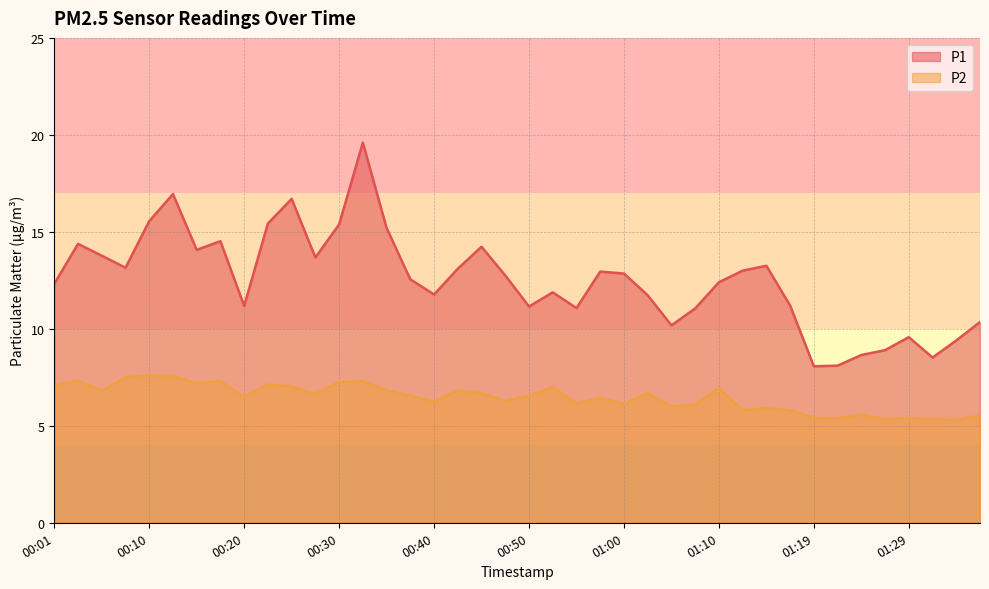

Does the chart display data point markers on the line(s)?

No